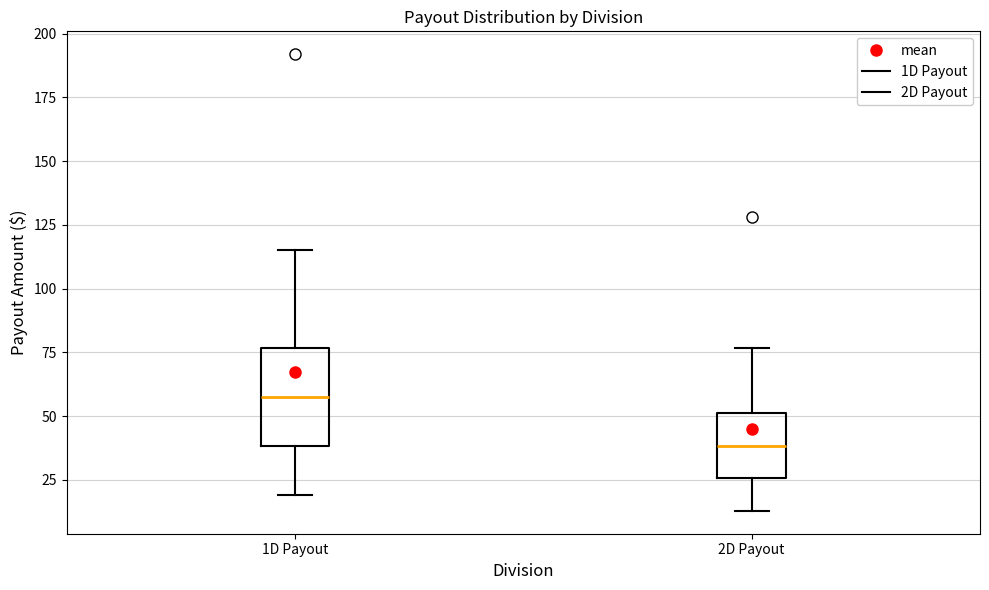

Reading left to right, transcribe this box plot: for each box, give where its median line is, the range the box spans, and where its two whiskers end, as read against the y-axis. The values are not printed on the chart, so give them approximately, as read against the axis.

1D Payout: median 60, box 40 to 75, whiskers 20 to 115
2D Payout: median 40, box 25 to 50, whiskers 15 to 75